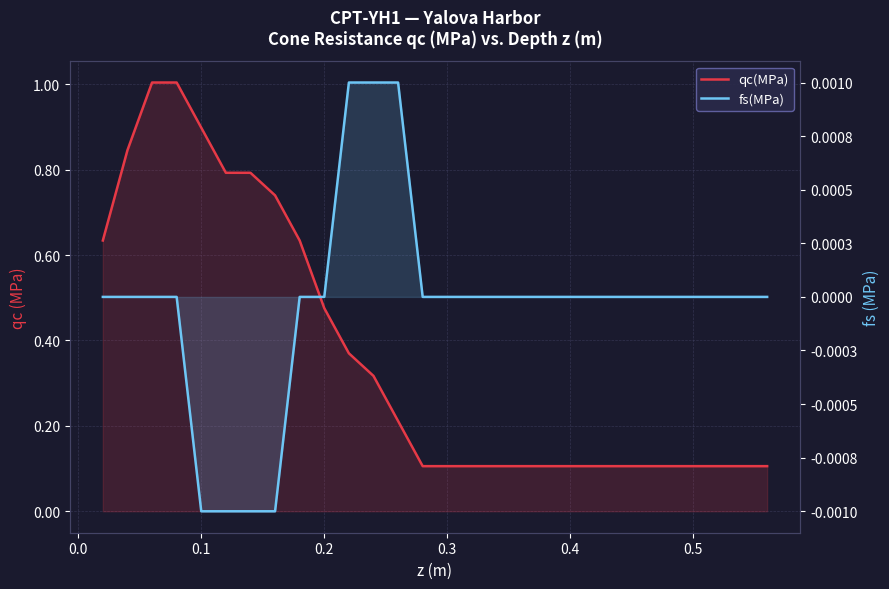

True or false: fs(MPa) has more than 0 interior local peaks.

False